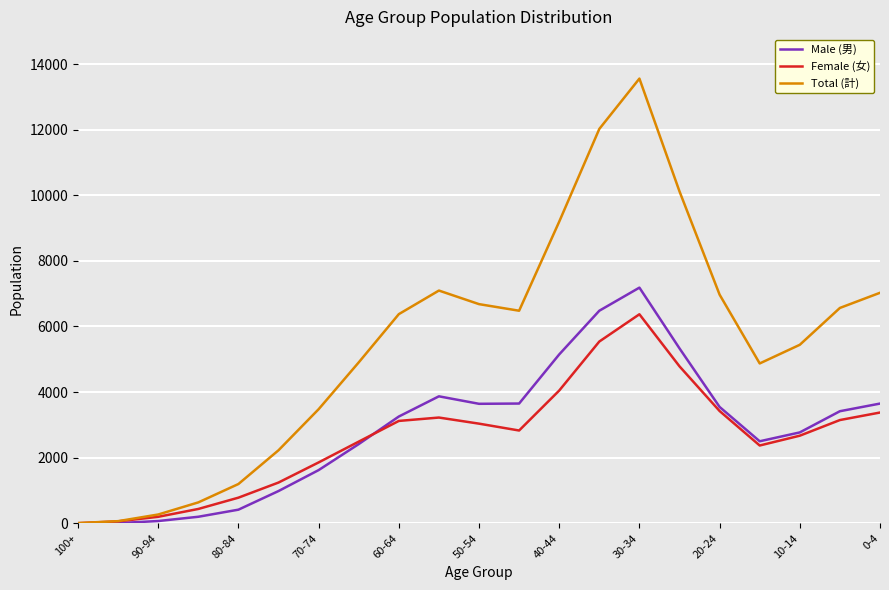

List the series in order of their peak value, lowest first.

Female (女), Male (男), Total (計)